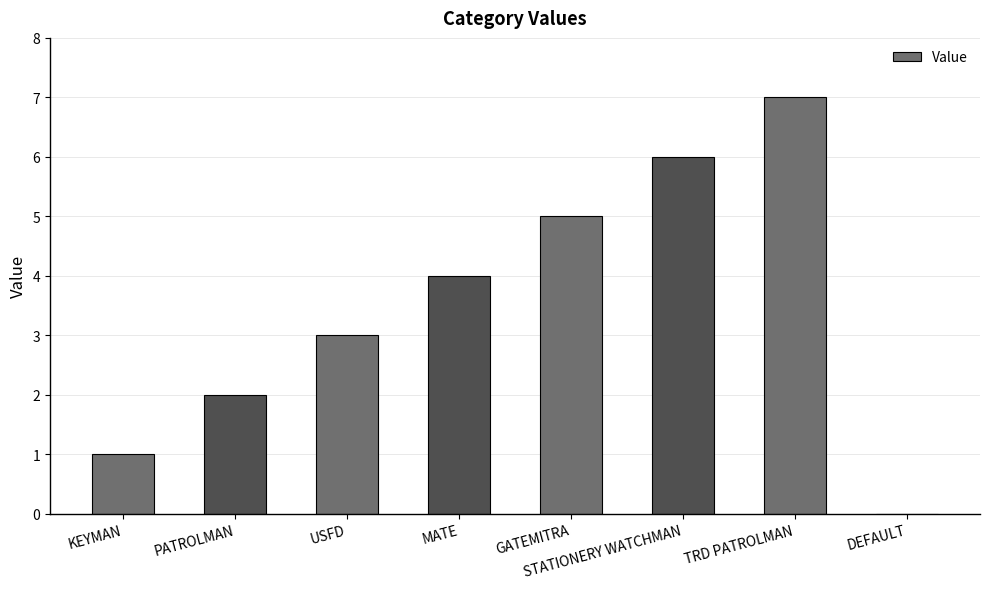

True or false: the data shows 2 at GATEMITRA.

False